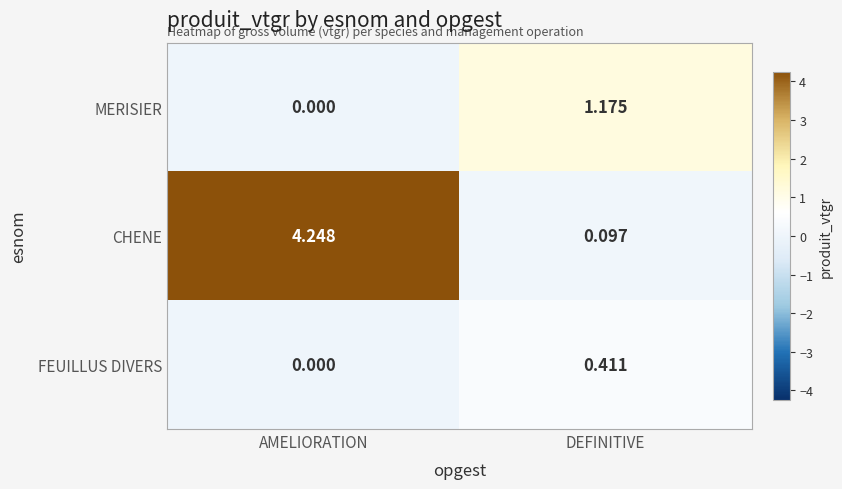

Between AMELIORATION and DEFINITIVE, which series saw the biggest shift?

CHENE